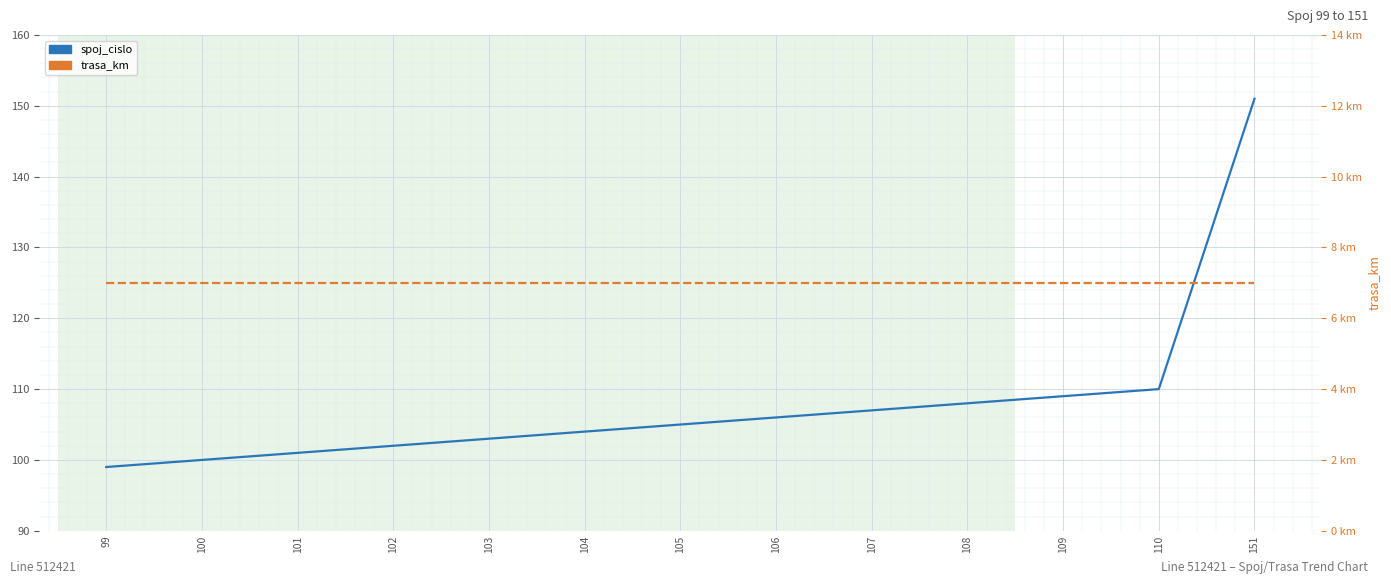

Which category has the lowest value across all series?

99